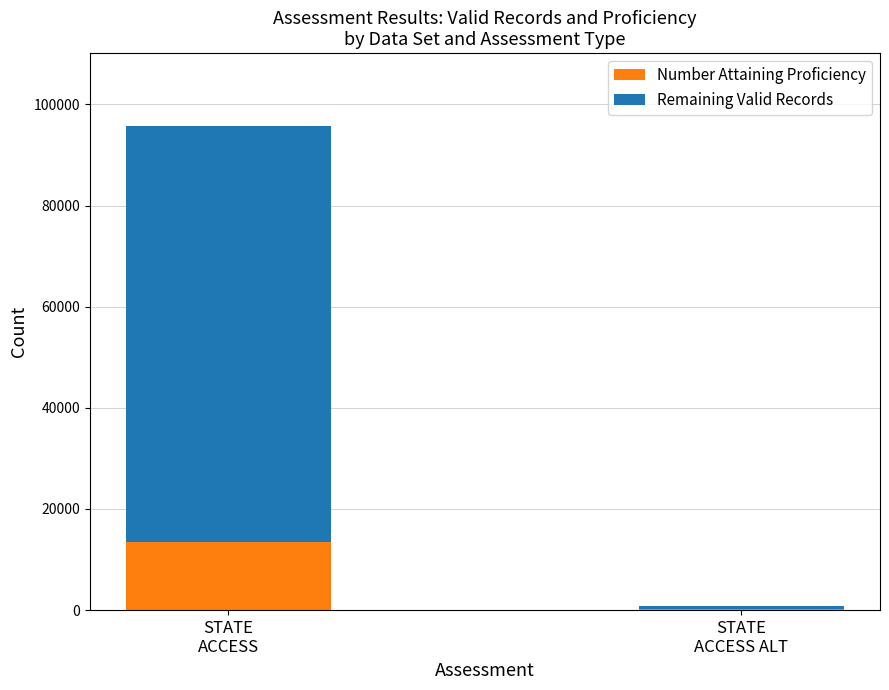

What is the total value across all series at STATE
ACCESS?

95772